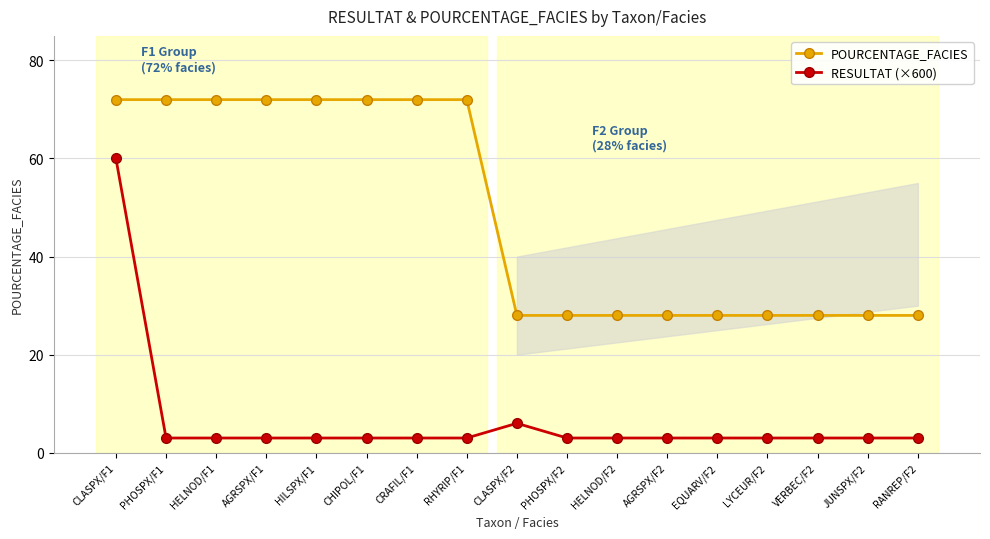

At which label is RESULTAT (×600) closest to 31?

CLASPX/F2